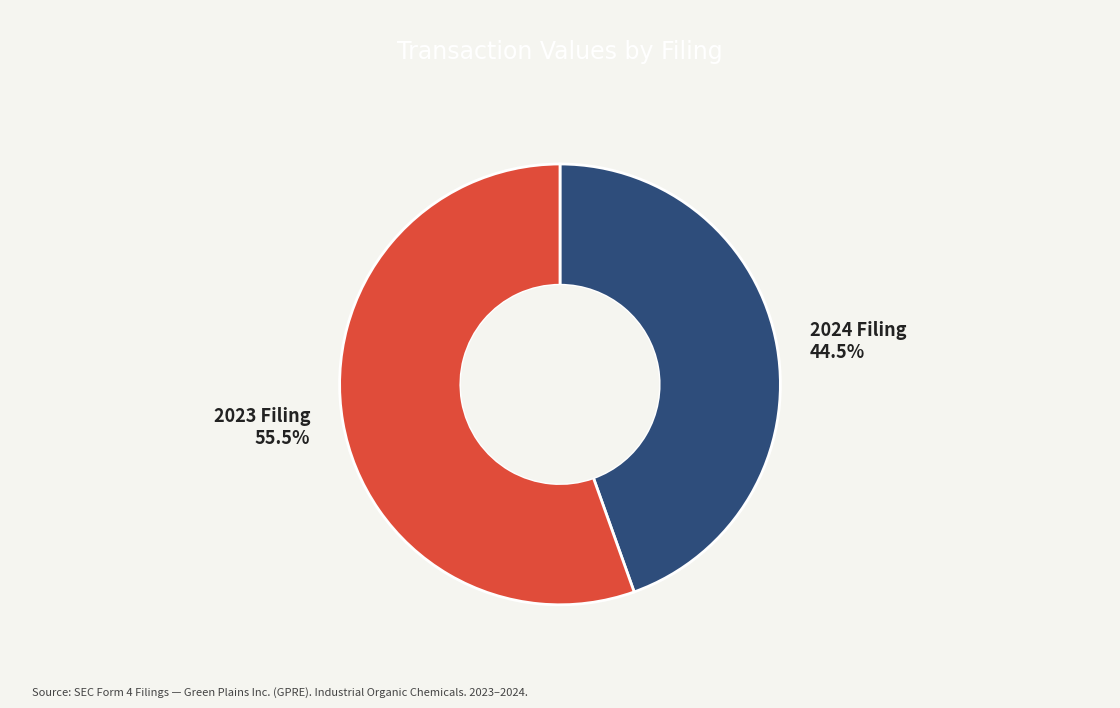

Does any single category account for the majority?

Yes